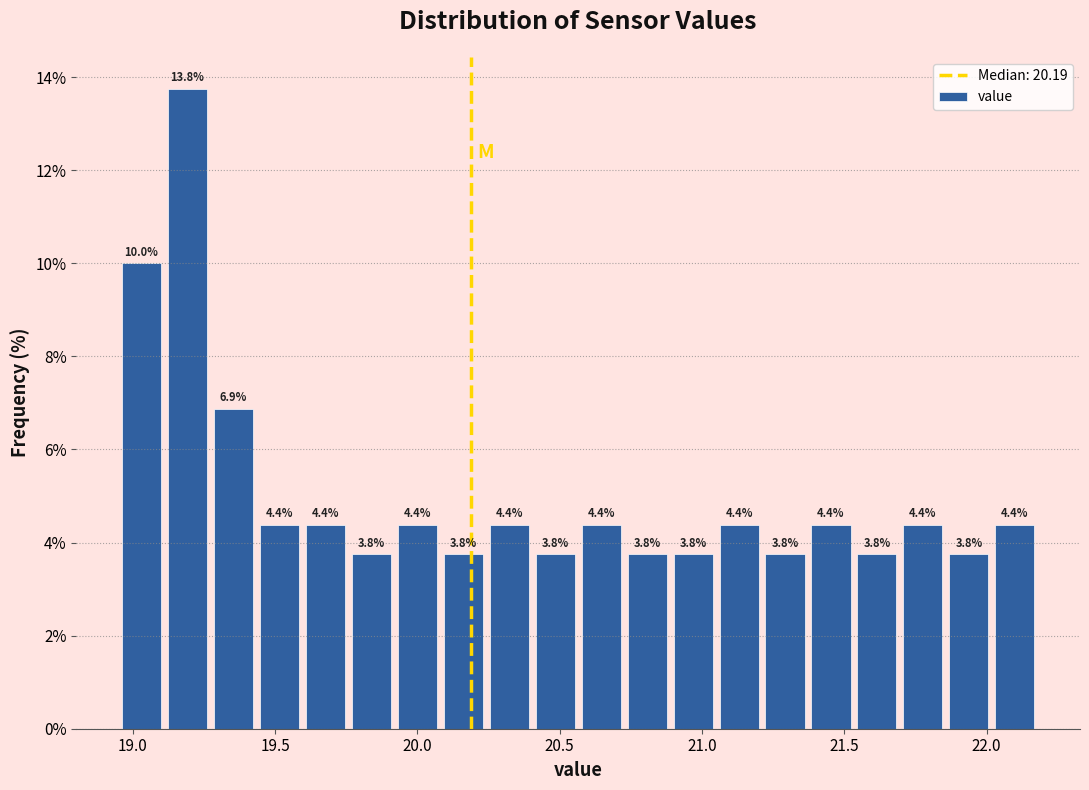

Read against the x-axis, roughly where is the centre of the tallest bar?

19.20